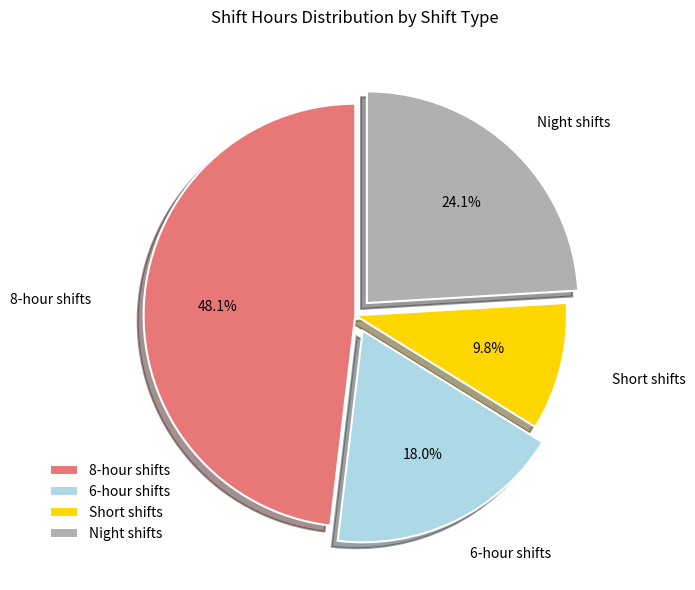

Count the number of slices in the pie.

4